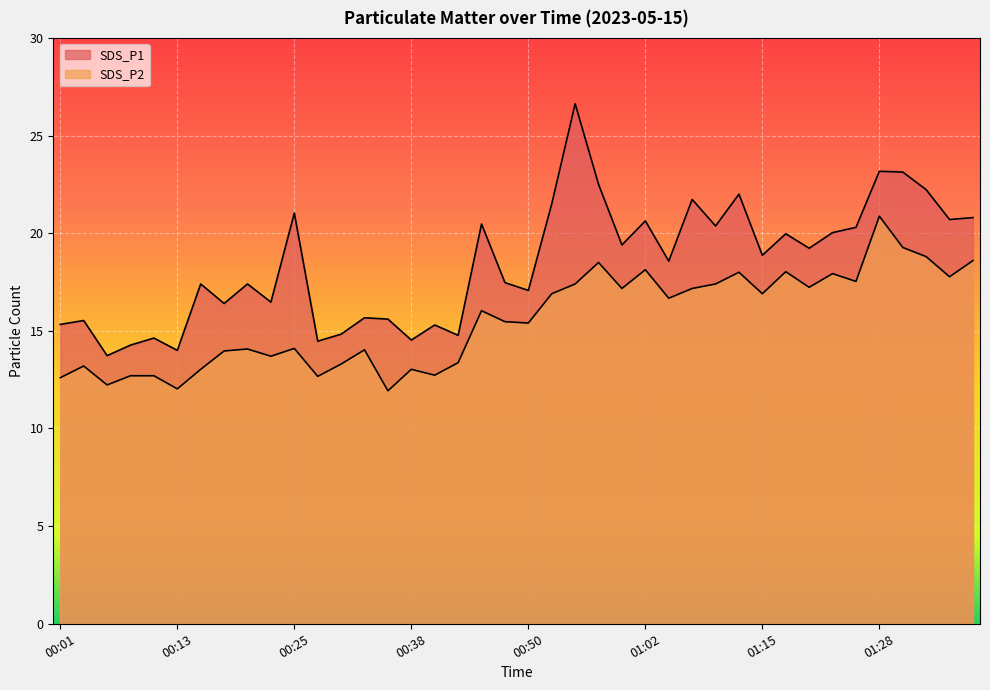

What is the minimum value shown in the chart?

11.9